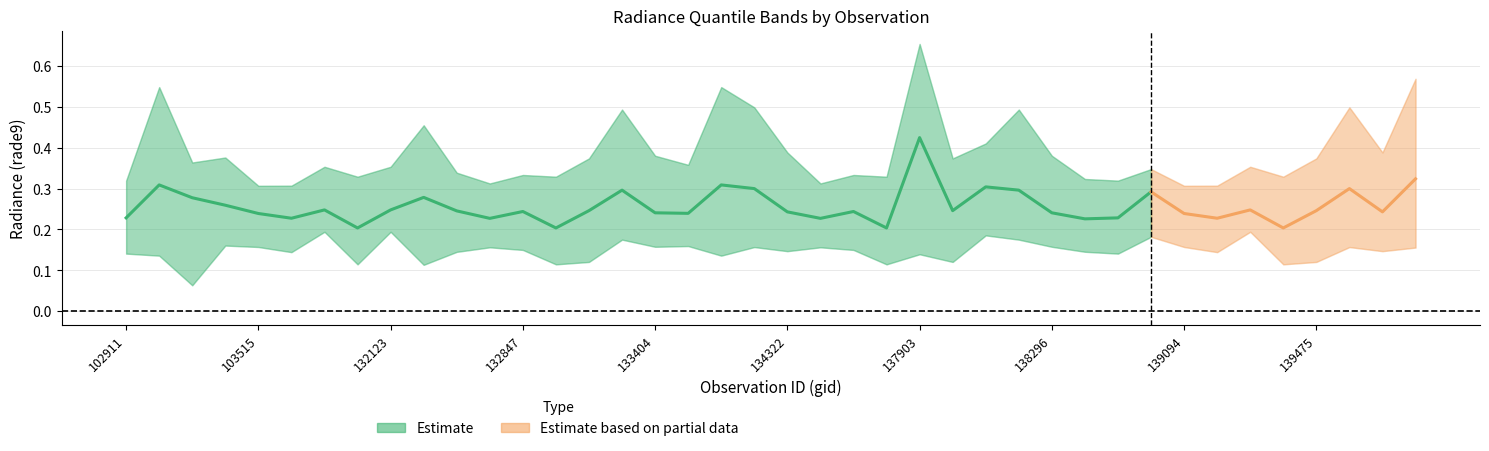

Is it true that rade9_bin_mdn equals 0.1 at 103515?

False